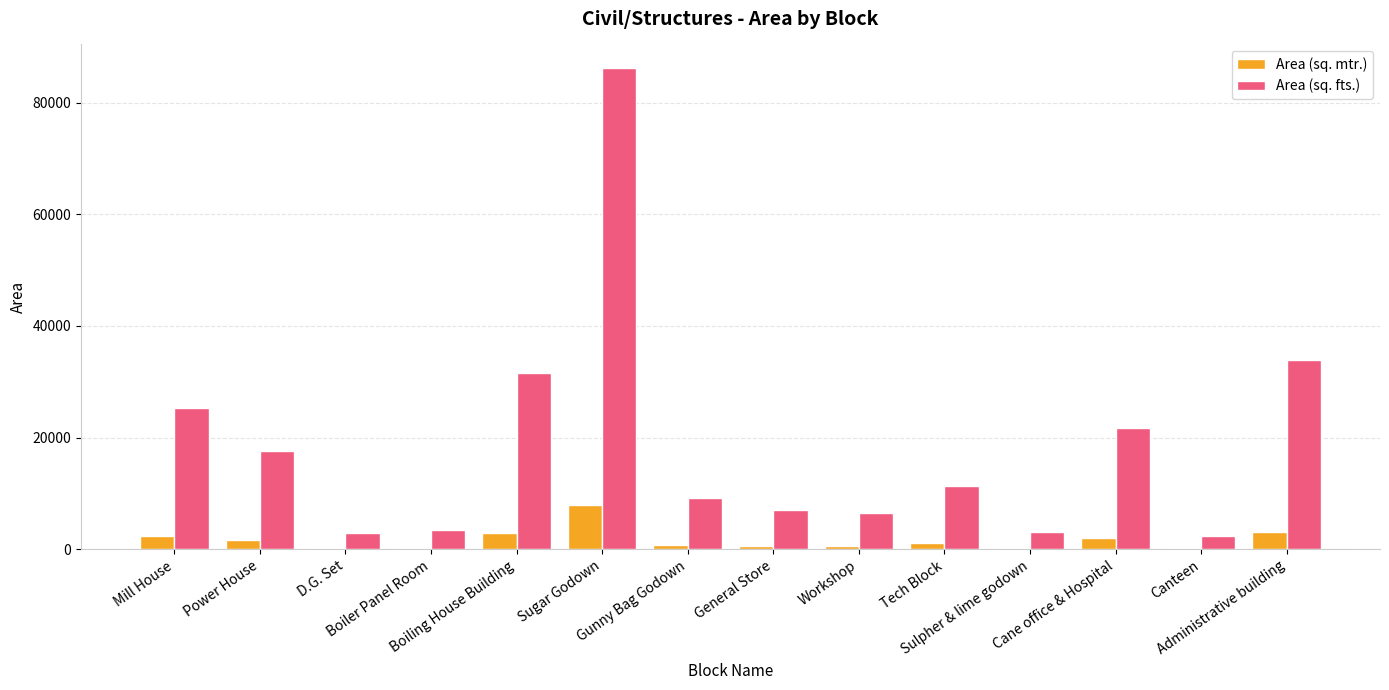

How many groups of bars are there?

14